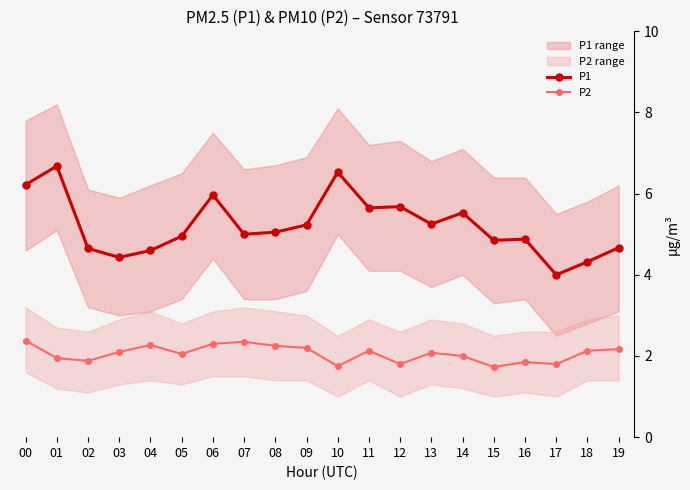

What is the difference between the maximum and minimum values in the P1 series?

2.7